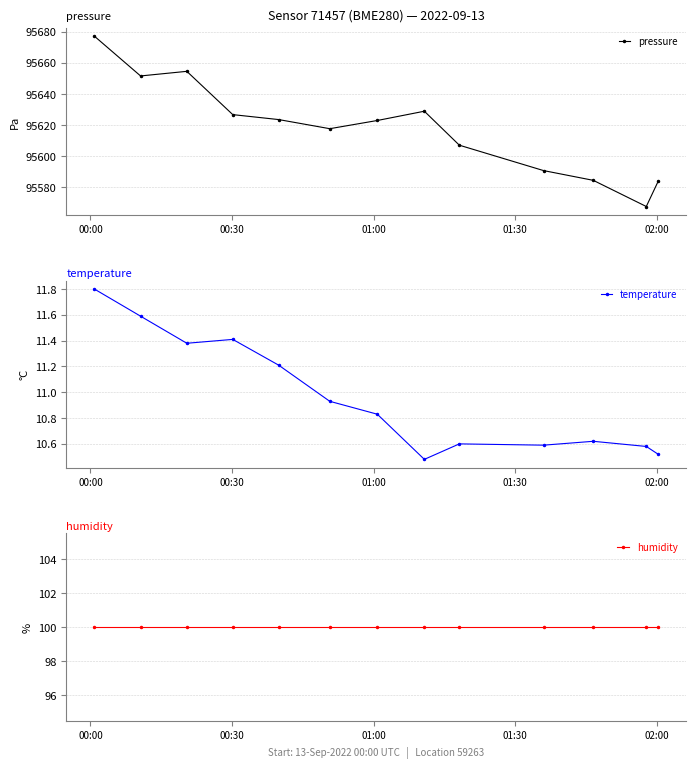

True or false: humidity and temperature cross at least once.

False